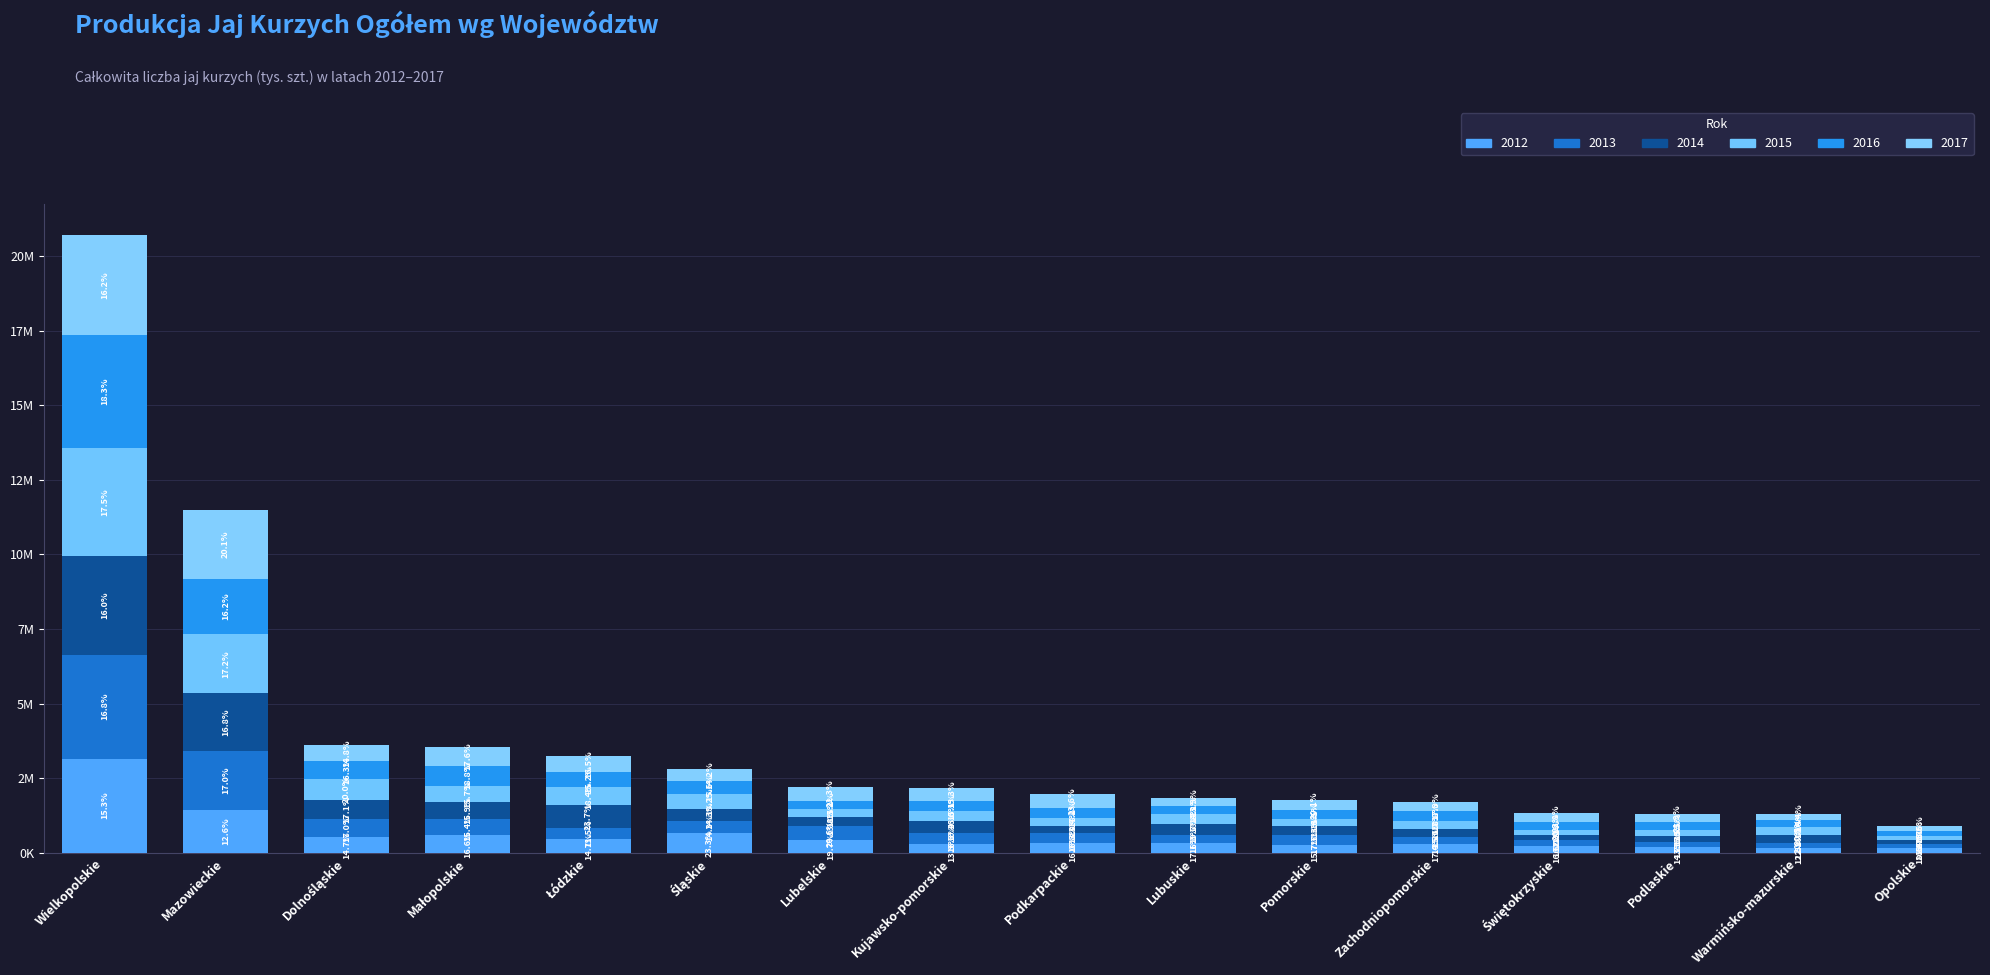

At which label is 2014 closest to 1717010?

Mazowieckie